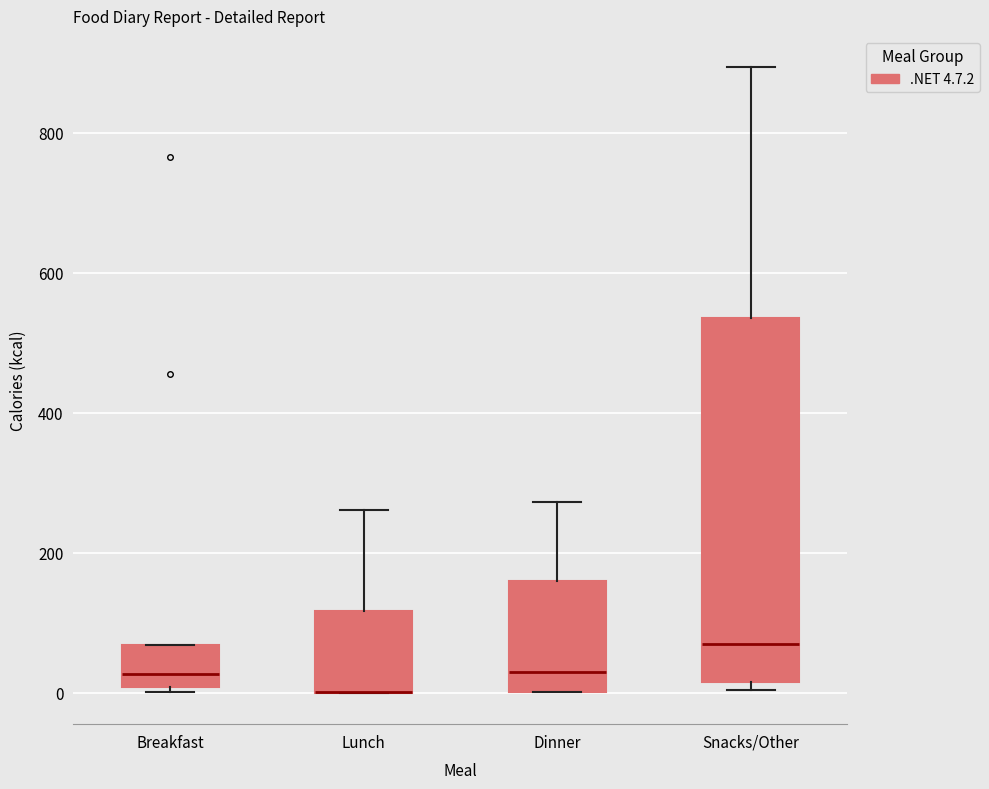

Reading left to right, transcribe this box plot: for each box, give where its median line is, the range the box spans, and where its two whiskers end, as read against the y-axis. The values are not printed on the chart, so give them approximately, as read against the axis.

Breakfast: median 20, box 0 to 60, whiskers 0 (just below the box's lower edge) to 60
Lunch: median 0 (drawn on the box's lower edge), box 0 to 120, whiskers 0 to 260
Dinner: median 20, box 0 to 160, whiskers 0 to 280
Snacks/Other: median 60, box 20 to 540, whiskers 0 to 900